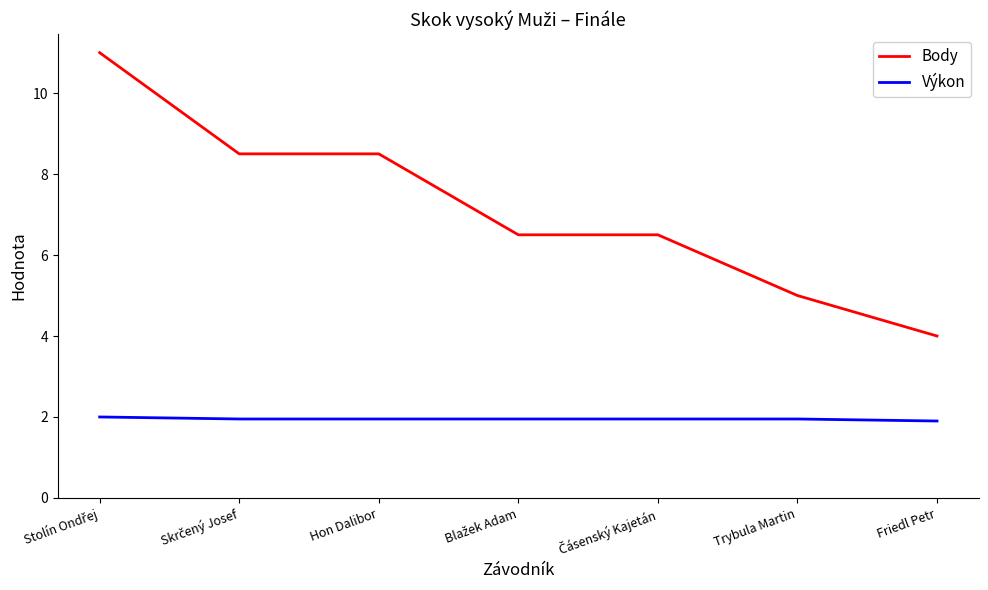

Is it true that Výkon equals 3.5 at Trybula Martin?

False